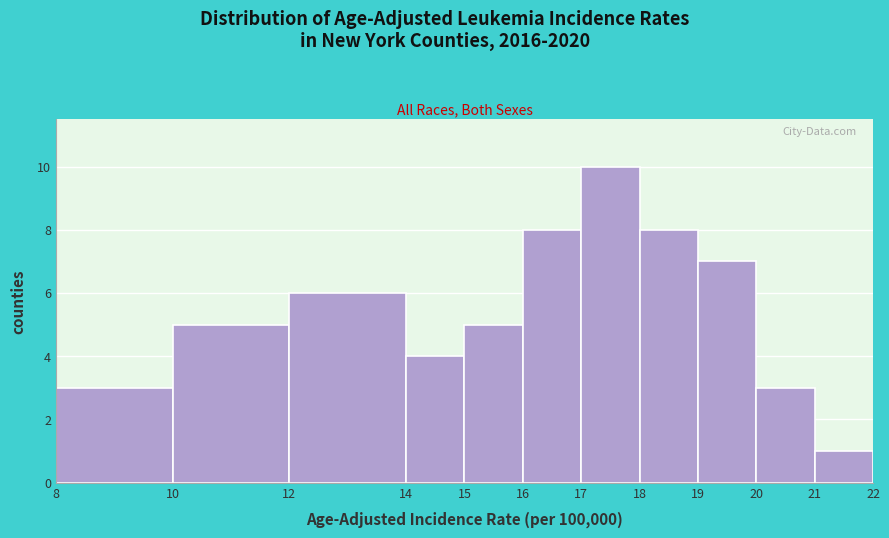

How tall is the bar that spans 19 to 20 on the x-axis? The values are not printed on the chart, so give them approximately, as read against the axis.

7